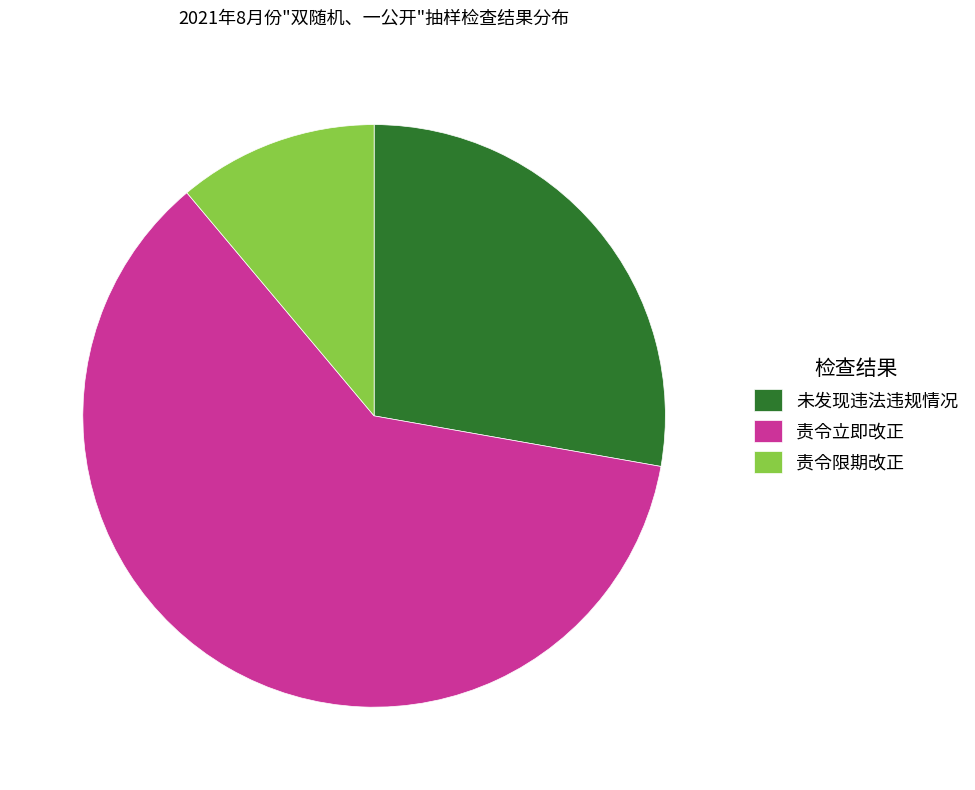

What is the majority slice?

责令立即改正